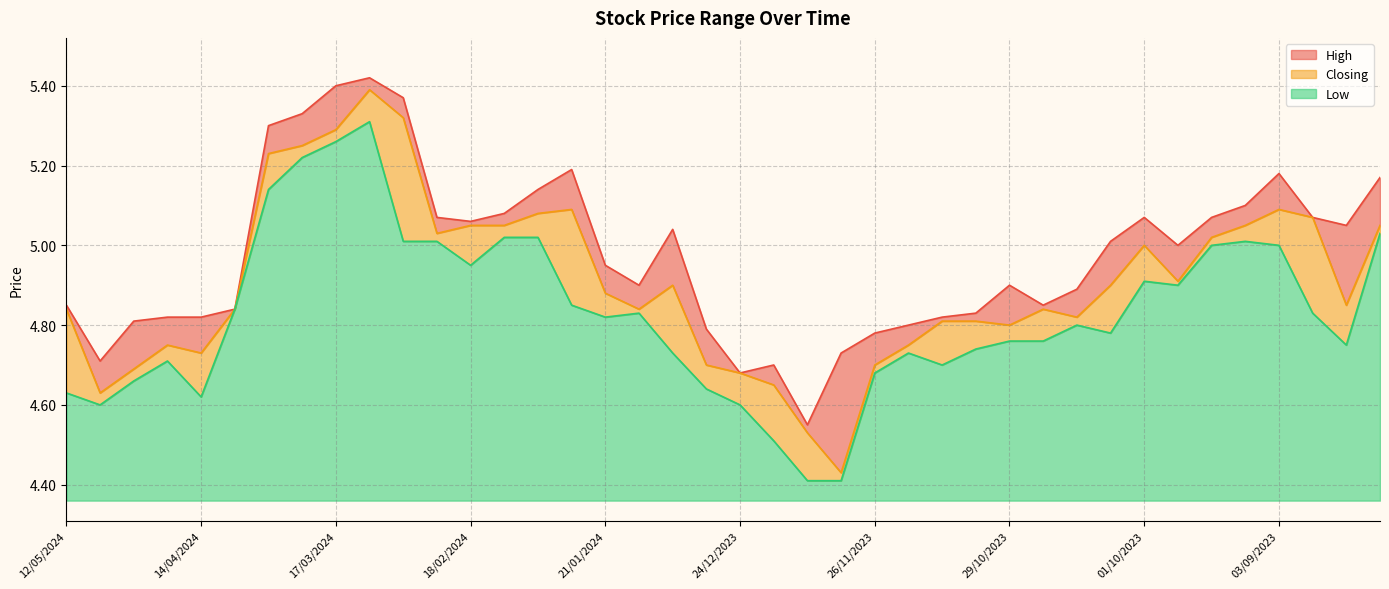

List the series in order of their overall mean, lowest first.

Low, Closing, High